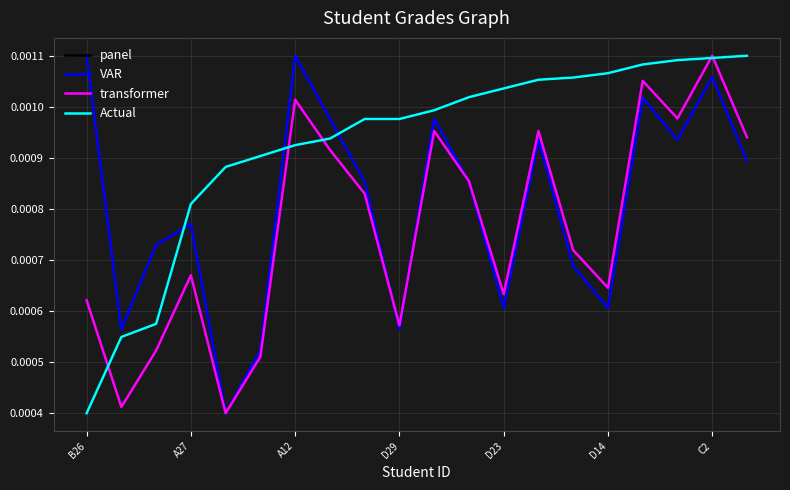

Which series has the largest total across all categories?

panel